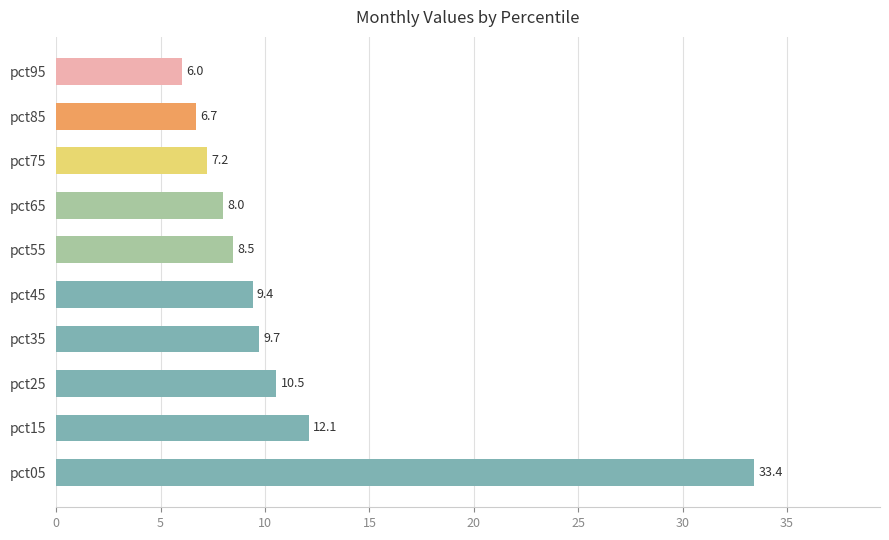

What is the ratio of the value at pct55 to the value at pct05?

0.3